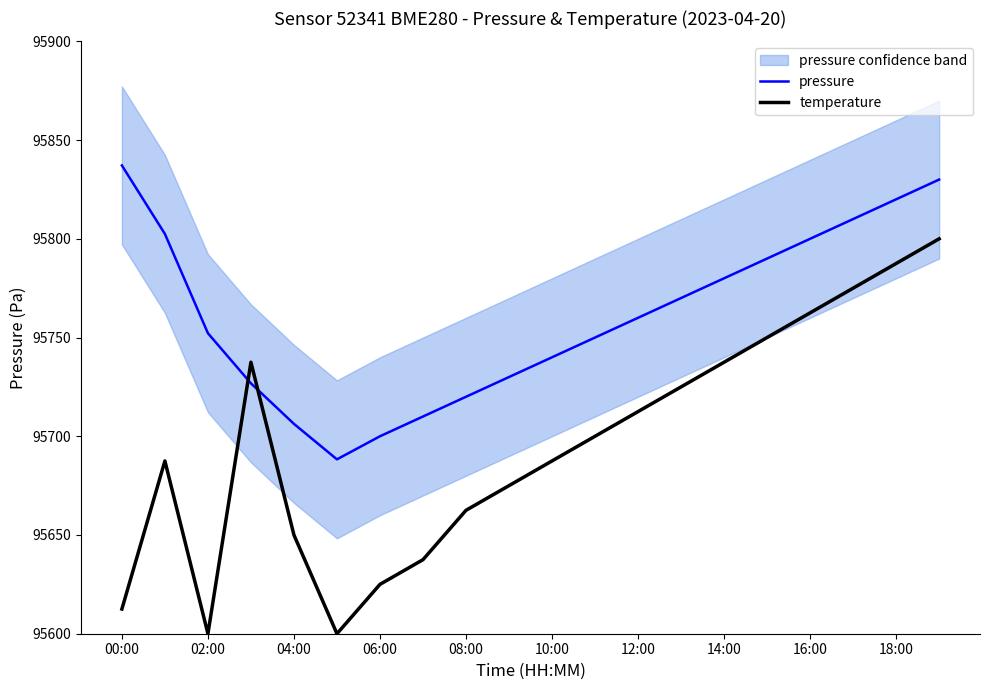

After their last crossing, which series has the higher values: pressure or temperature?

pressure